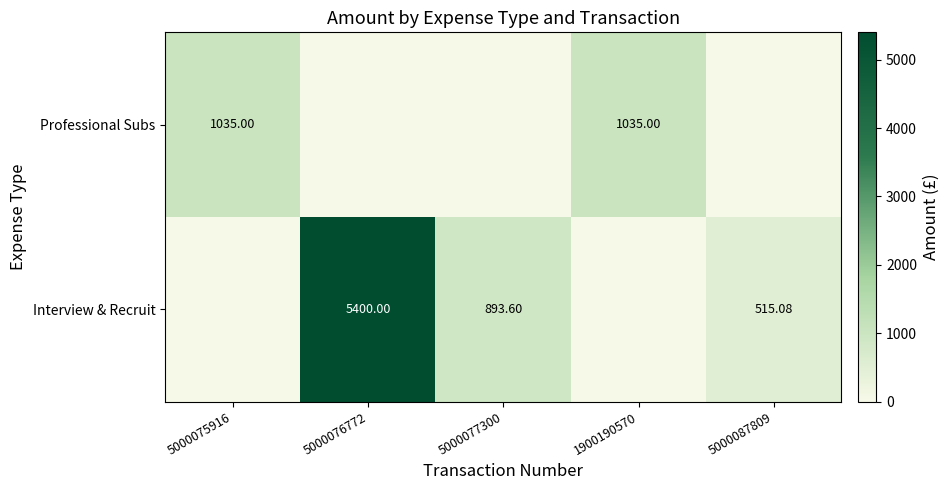

How many categories are shown in the chart?

5